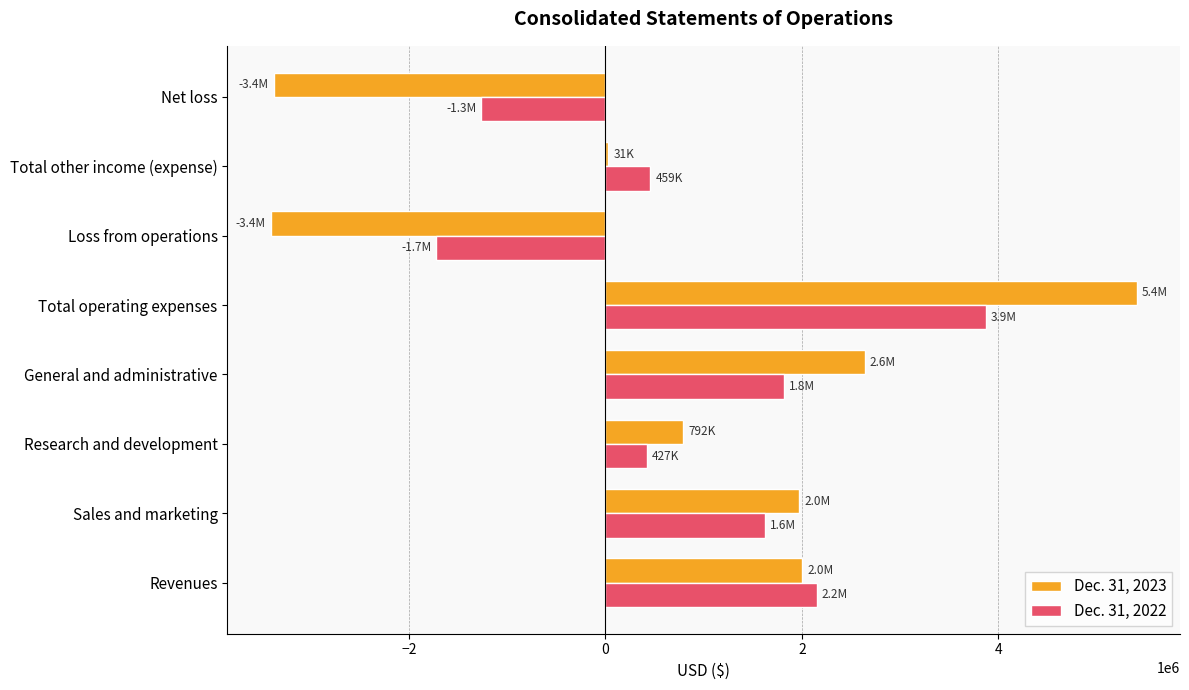

Which series changed the most between Revenues and Net loss?

Dec. 31, 2023